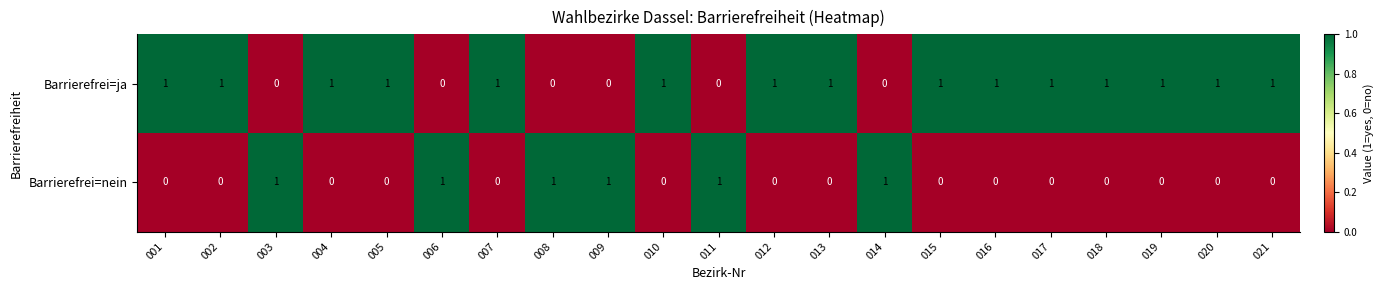

How many Barrierefrei=nein values are between 0 and 1?

21